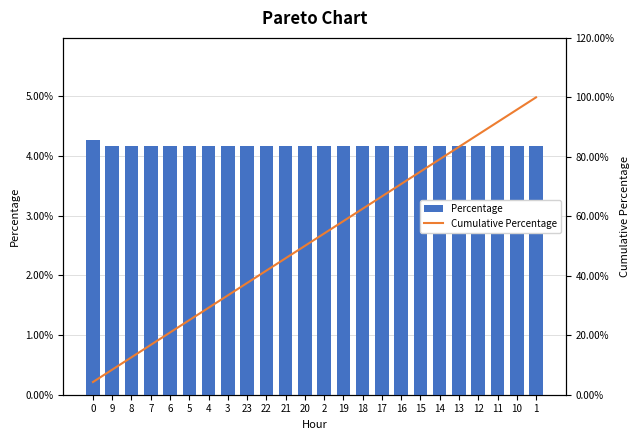

Between 14 and 13, which series saw the biggest shift?

Cumulative Percentage